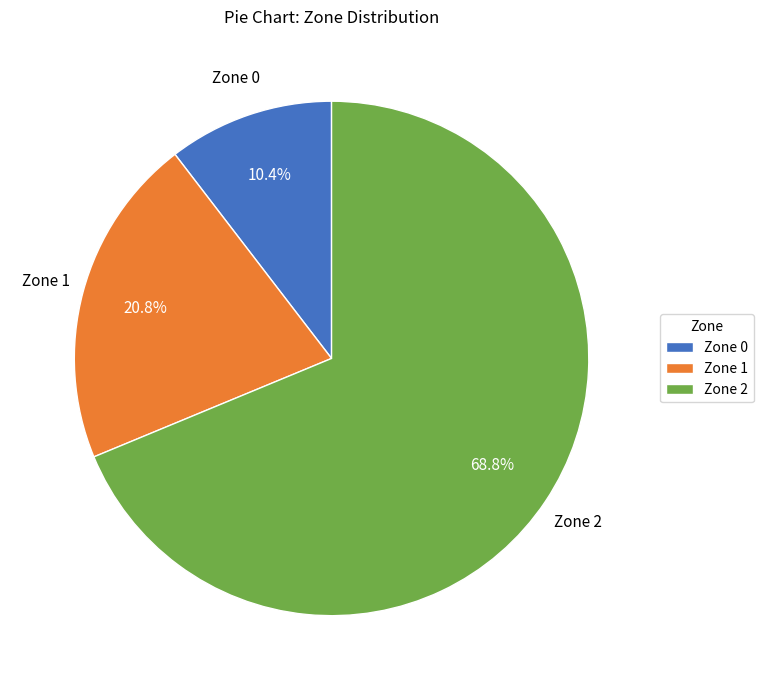

Approximately how many times larger is the value at Zone 1 compared to Zone 0?

2.0